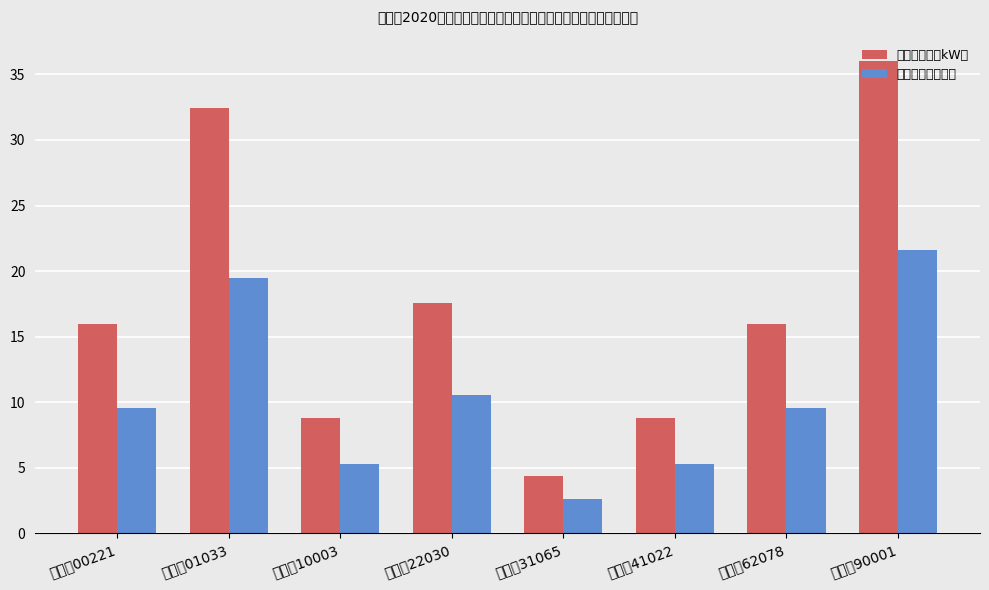

Reading left to right, list all the values displayed in this chart.

主机总功率（kW）: 粤新会00221=16.0	粤新会01033=32.4	粤新会10003=8.8	粤新会22030=17.6	粤新会31065=4.4	粤新会41022=8.8	粤新会62078=16.0	粤新会90001=36.0
补助资金（万元）: 粤新会00221=9.6	粤新会01033=19.4	粤新会10003=5.3	粤新会22030=10.6	粤新会31065=2.6	粤新会41022=5.3	粤新会62078=9.6	粤新会90001=21.6